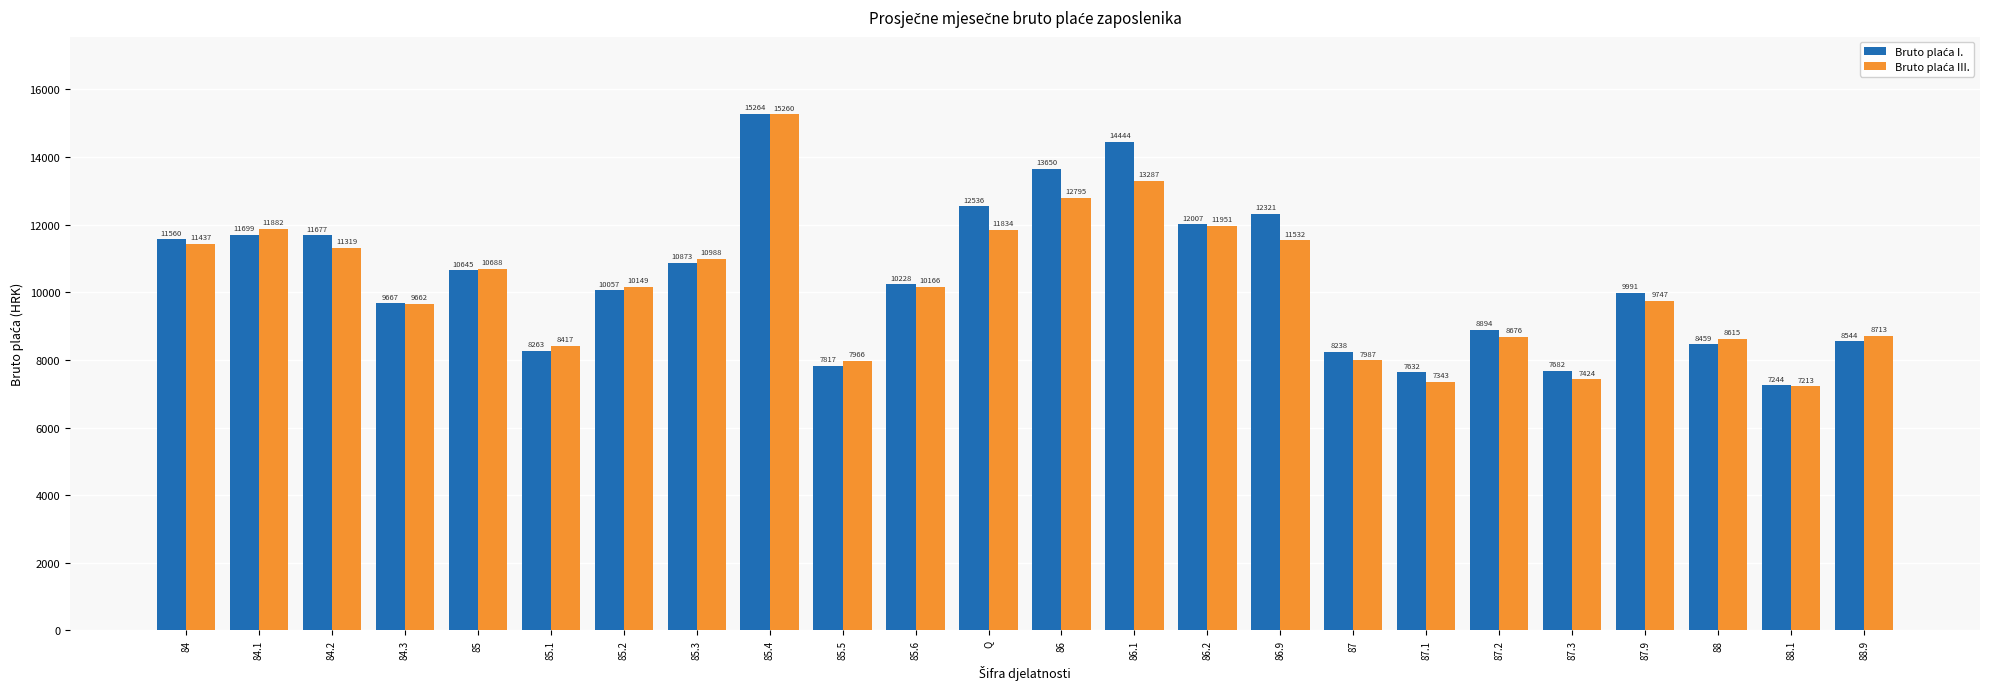

What is the difference between the highest and lowest values at 87?

251